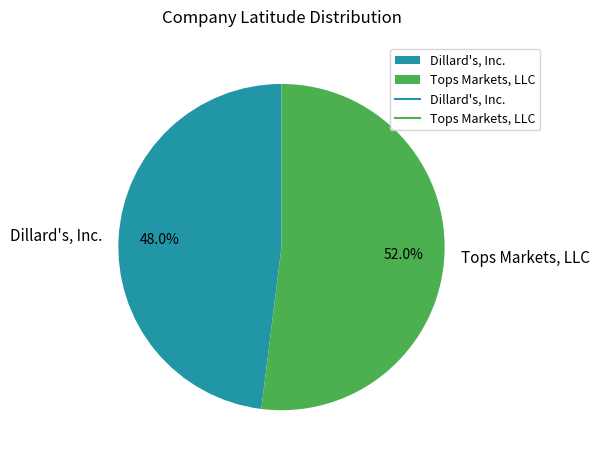

Do Dillard's, Inc. and Tops Markets, LLC together represent more than half of the pie?

Yes